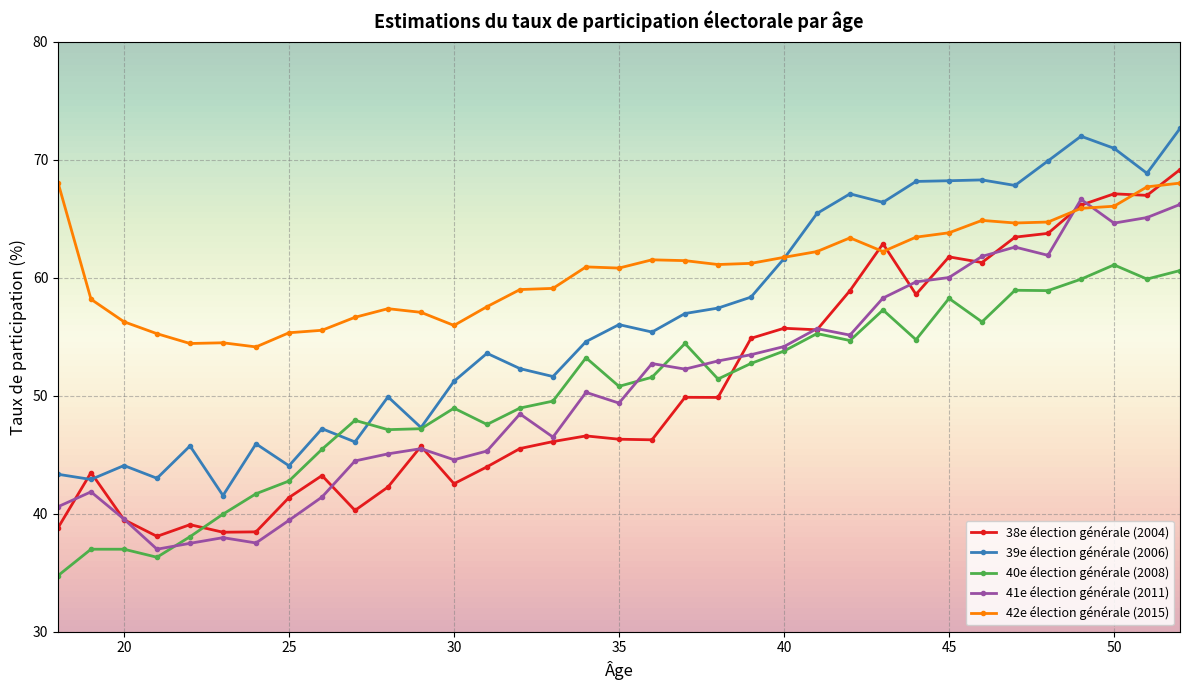

True or false: 41e élection générale (2011) and 39e élection générale (2006) intersect in this chart.

False